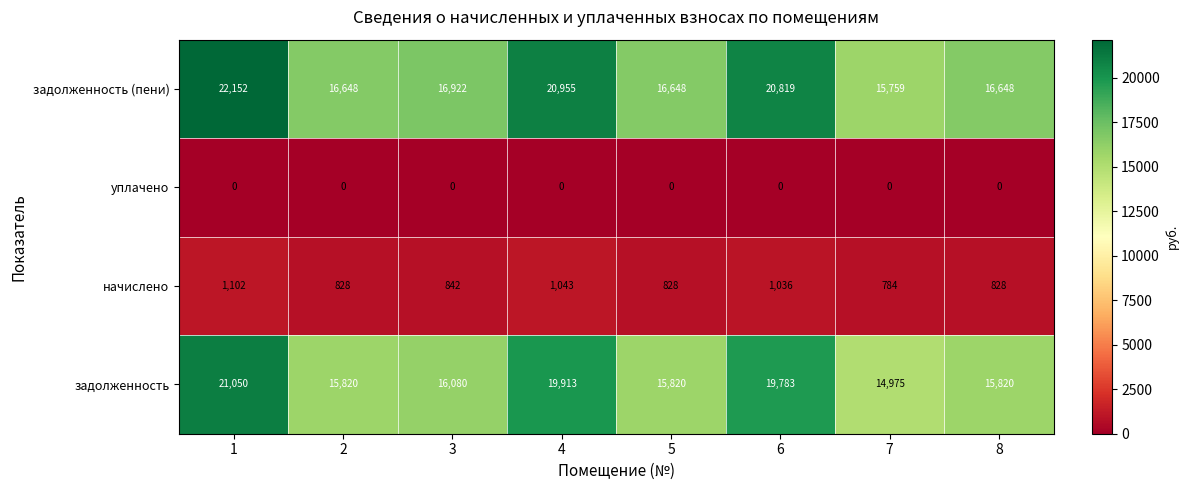

At how many categories does at least one series exceed 19270?

3